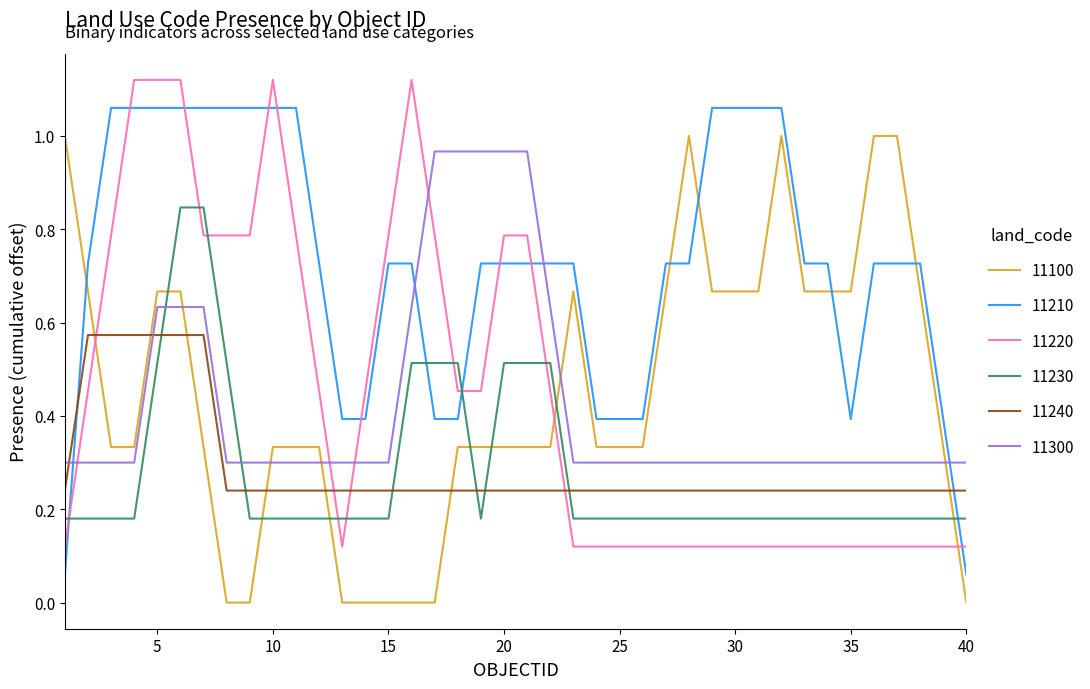

Which series has the largest total across all categories?

11210